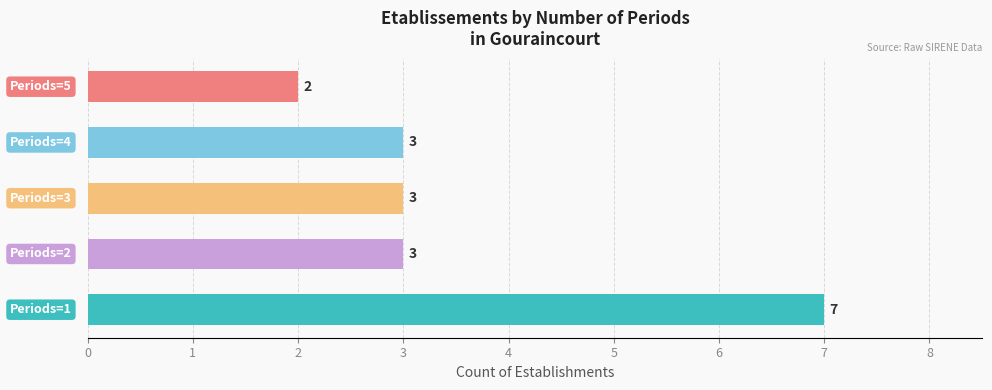

What is the maximum value shown in the chart?

7